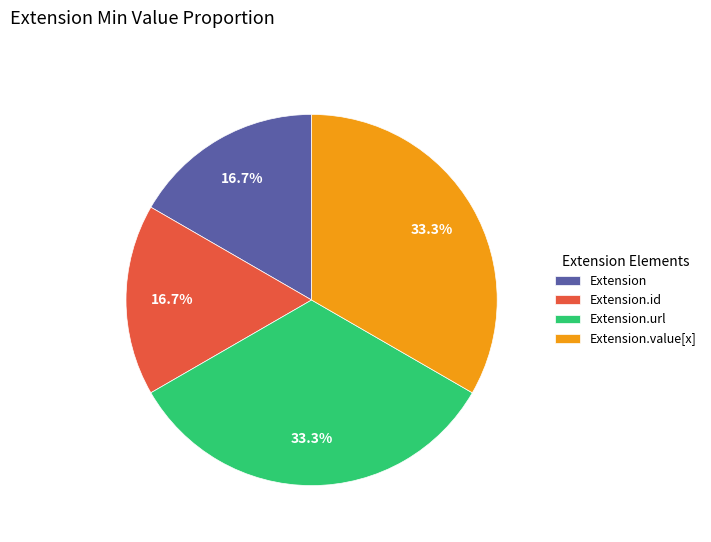

Is it true that Extension is 11% of the pie?

False